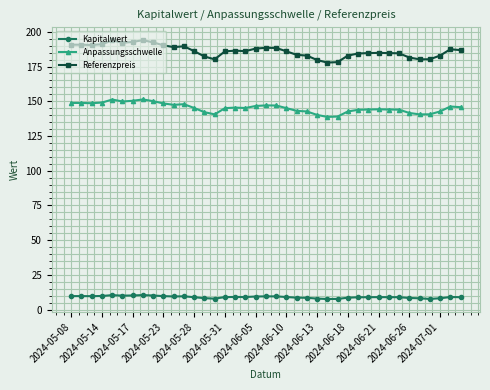

What is the average value of the Anpassungsschwelle series?

145.2